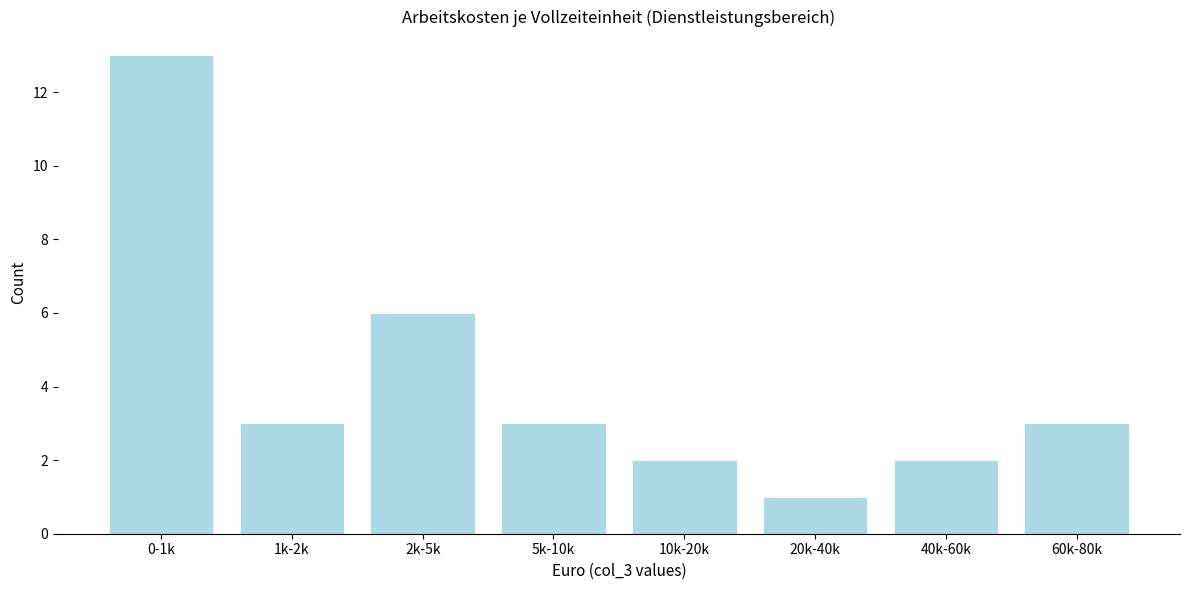

Reading left to right, transcribe all the data shown in this chart.

0-1k=13	1k-2k=3	2k-5k=6	5k-10k=3	10k-20k=2	20k-40k=1	40k-60k=2	60k-80k=3